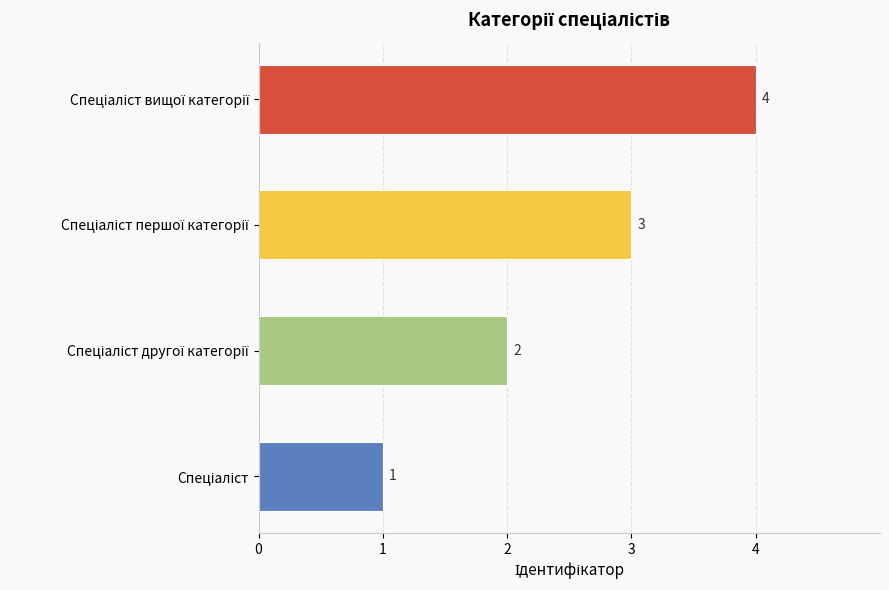

What is the maximum value shown in the chart?

4